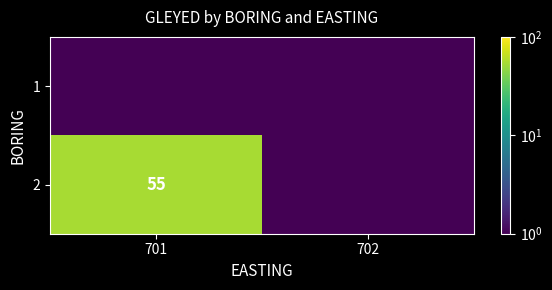

Which category has the highest value in the 2 series?

701